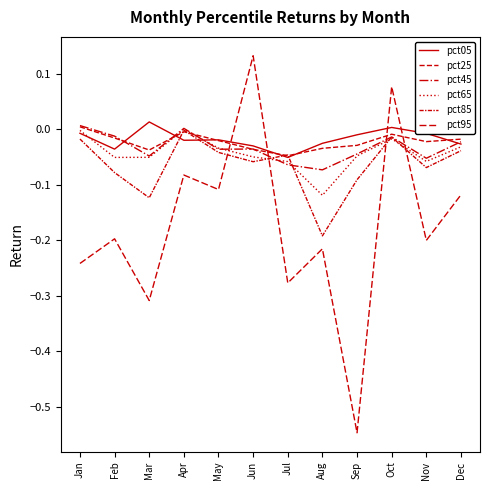

How many intersections are there between pct05 and pct65?

3